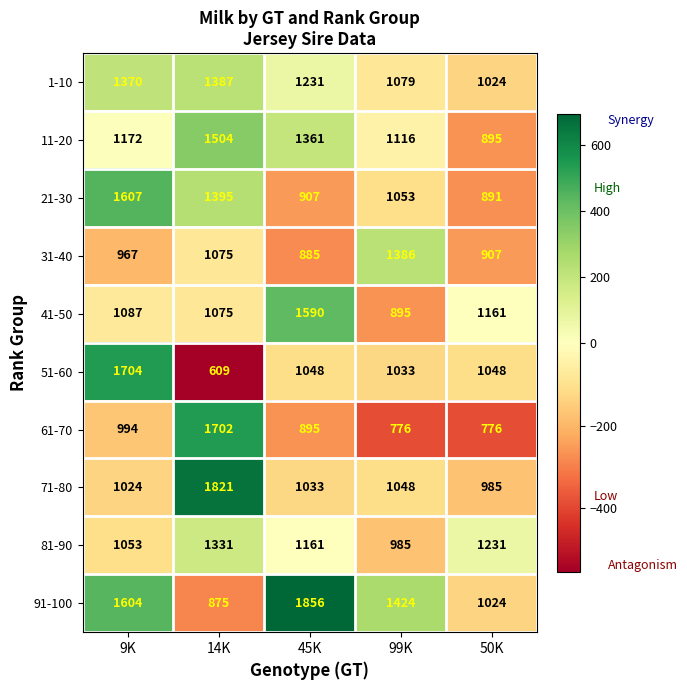

What is the maximum value shown in the chart?

1856